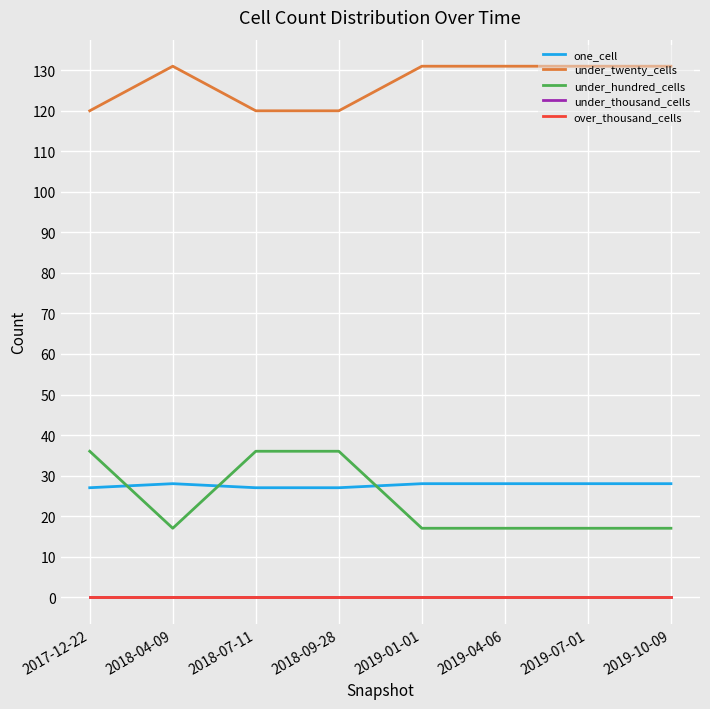

What is the label of the 6th point from the right?

2018-07-11